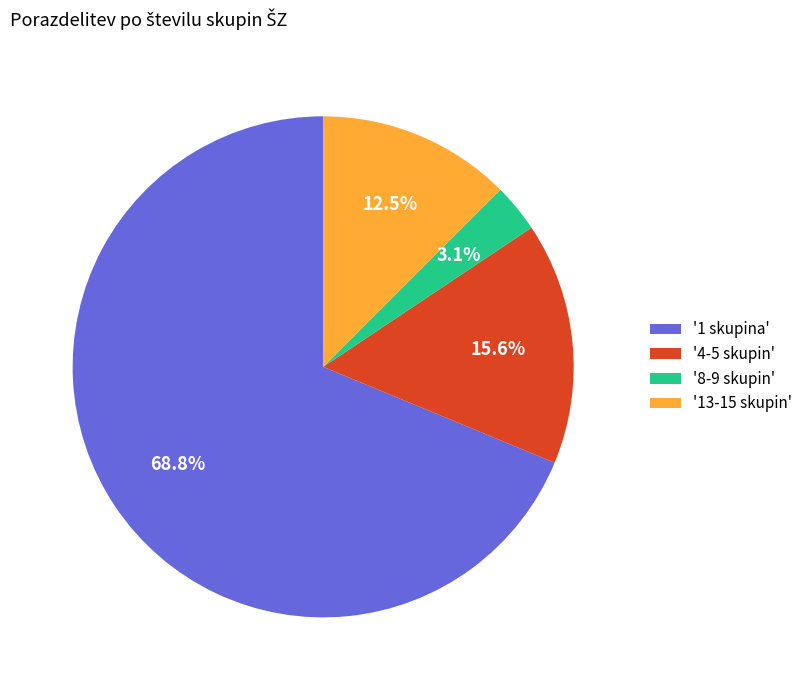

Which has a higher value, '13-15 skupin' or '1 skupina'?

'1 skupina'